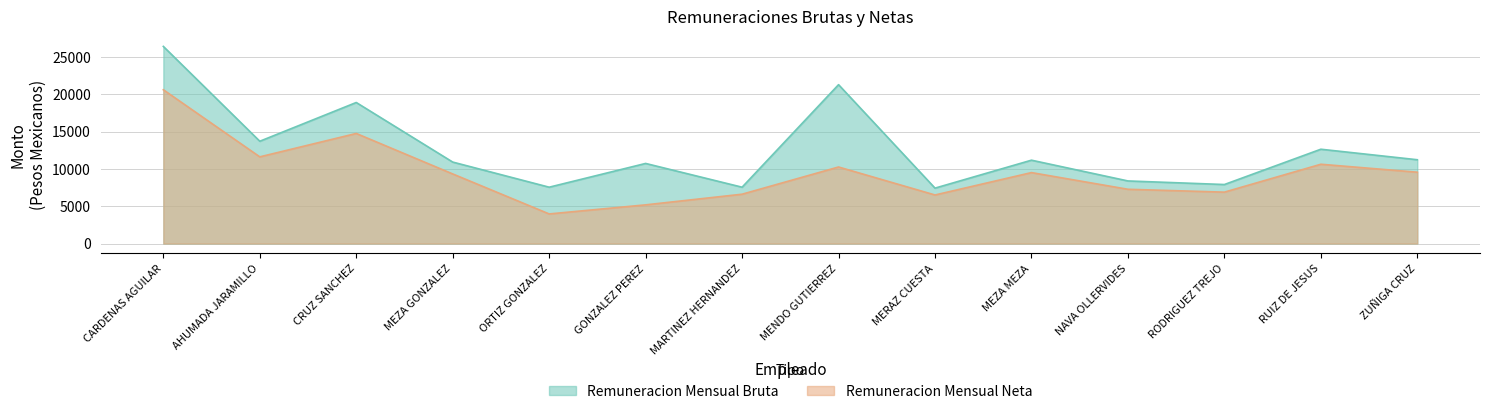

Rank the series by their maximum value, from highest to lowest.

Remuneracion Mensual Bruta, Remuneracion Mensual Neta